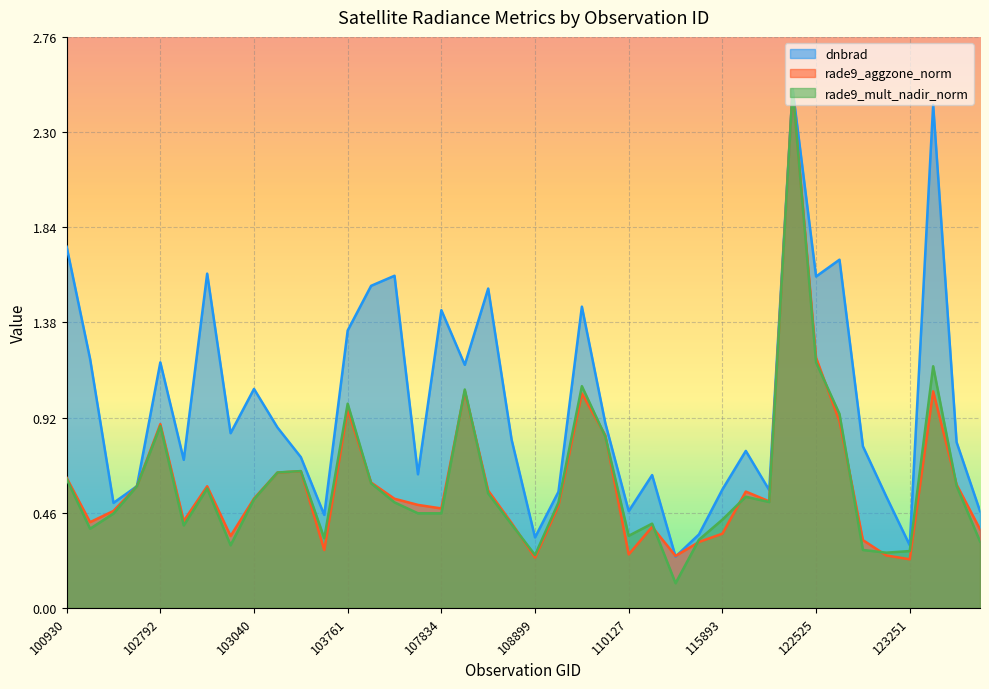

List the series in order of their peak value, highest first.

rade9_aggzone_norm, rade9_mult_nadir_norm, dnbrad